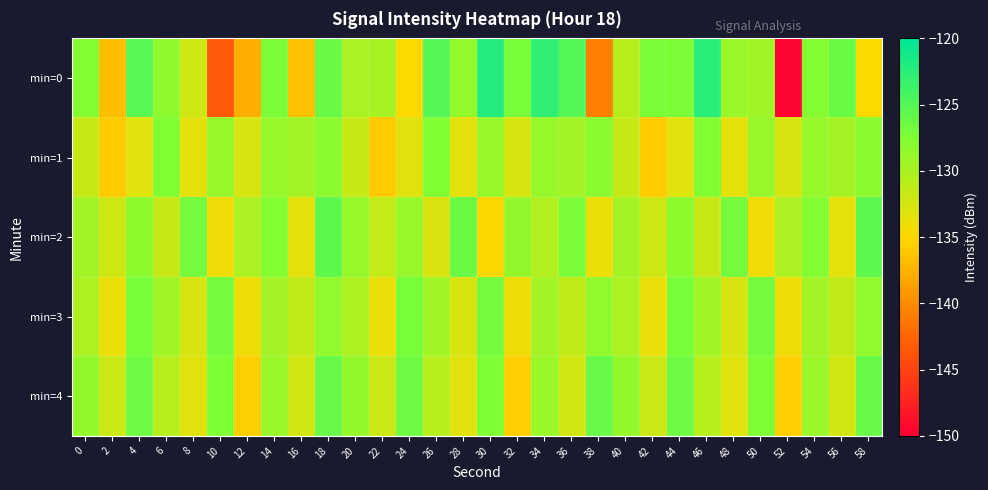

Which series changed the most between 0 and 28?

min=4